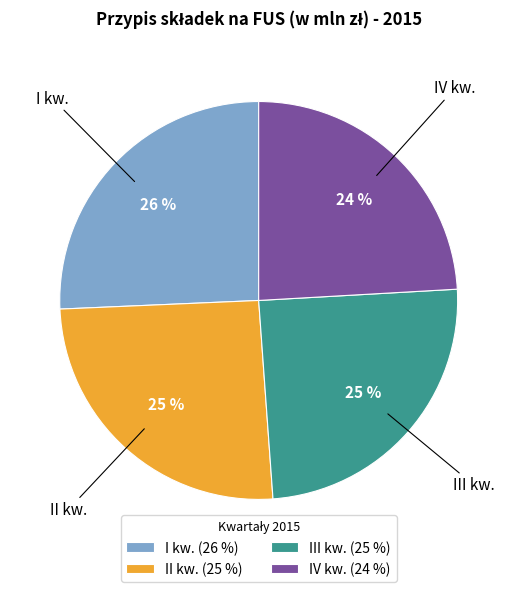

Which category has the smallest portion of the pie?

IV kw.